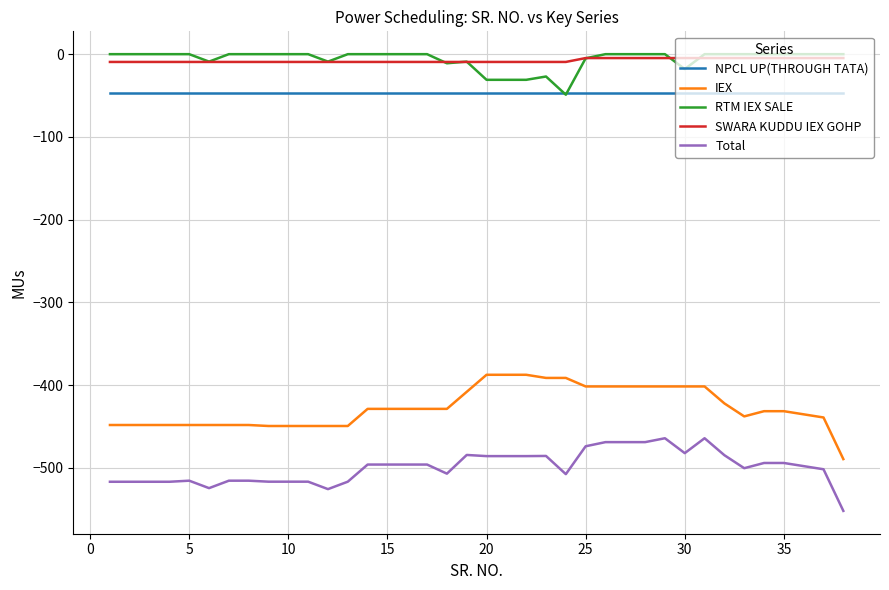

Does the chart have visible grid lines?

Yes